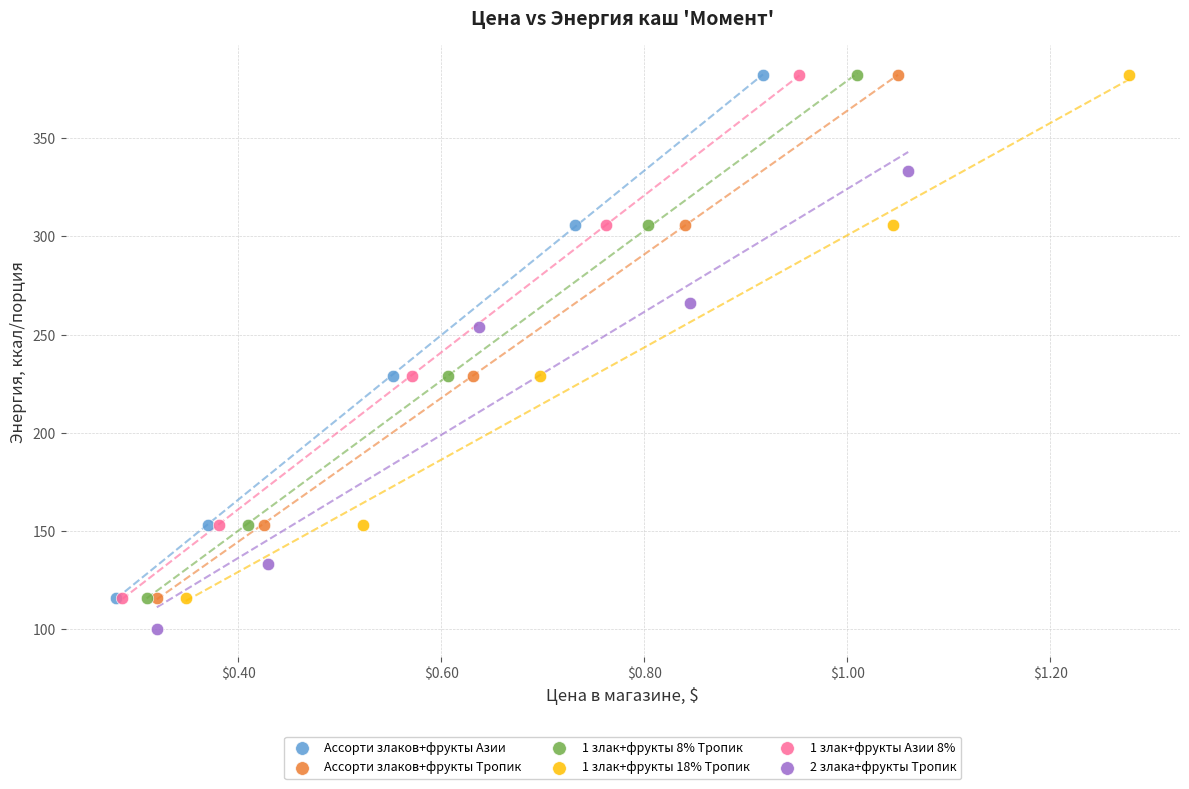

Which series reaches the minimum Y coordinate?

2 злака+фрукты Тропик